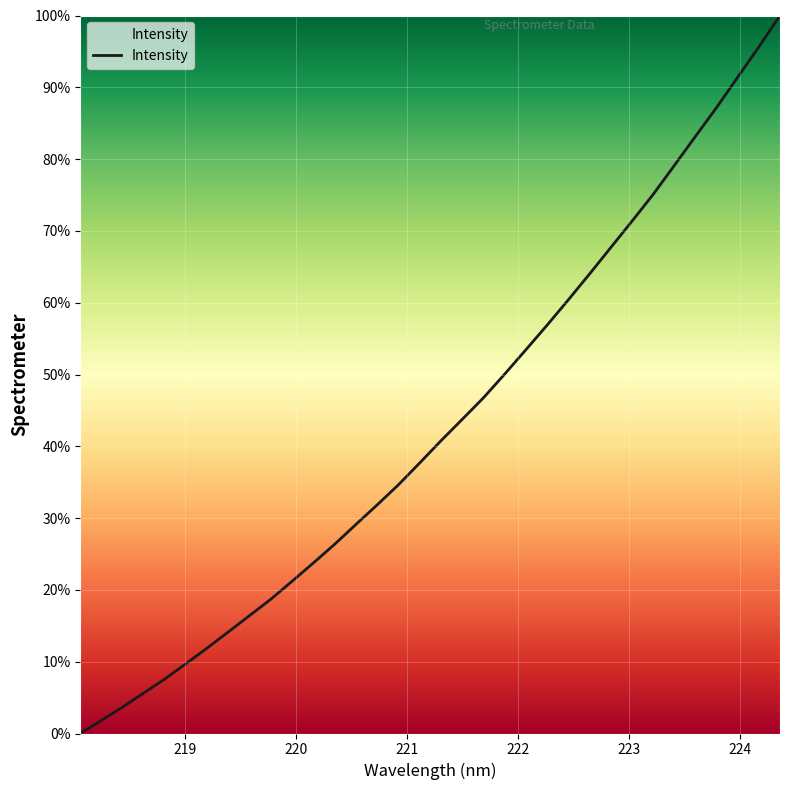

What is the maximum value shown in the chart?

100.0